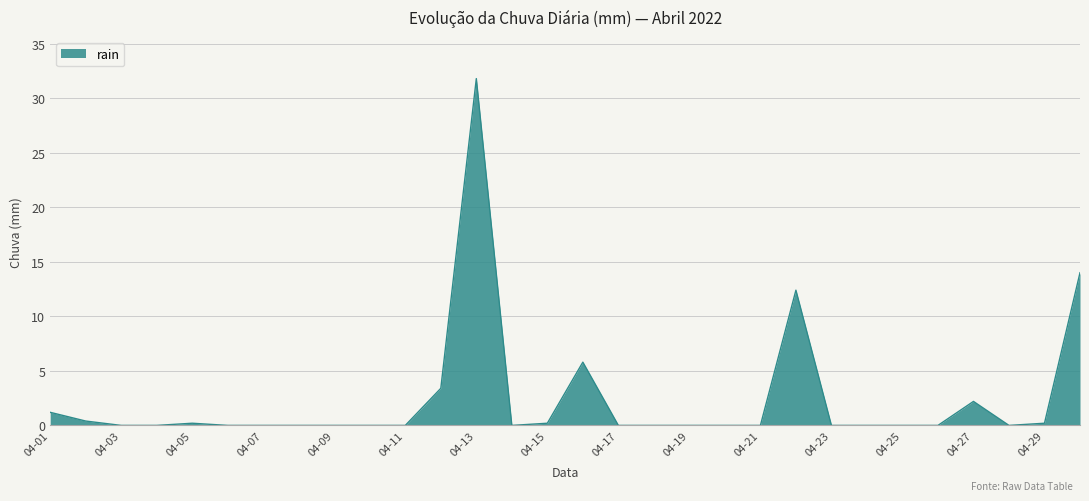

Reading right to left, list all the values displayed in this chart.

14.0	0.2	0.0	2.2	0.0	0.0	0.0	0.0	12.4	0.0	0.0	0.0	0.0	0.0	5.8	0.2	0.0	31.8	3.4	0.0	0.0	0.0	0.0	0.0	0.0	0.2	0.0	0.0	0.4	1.2